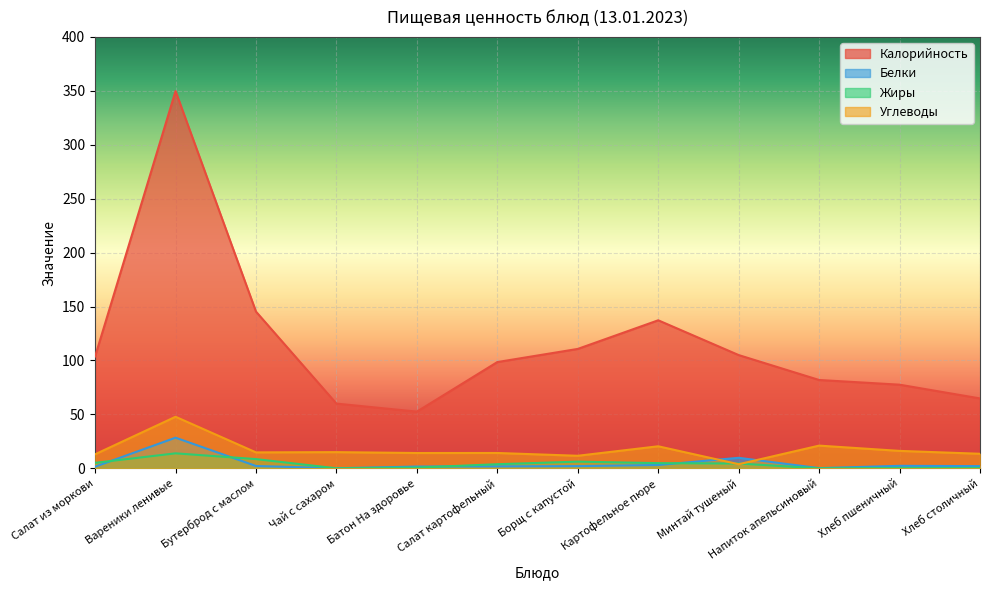

The value of Калорийность at Батон На здоровье is 17.1. True or false?

False